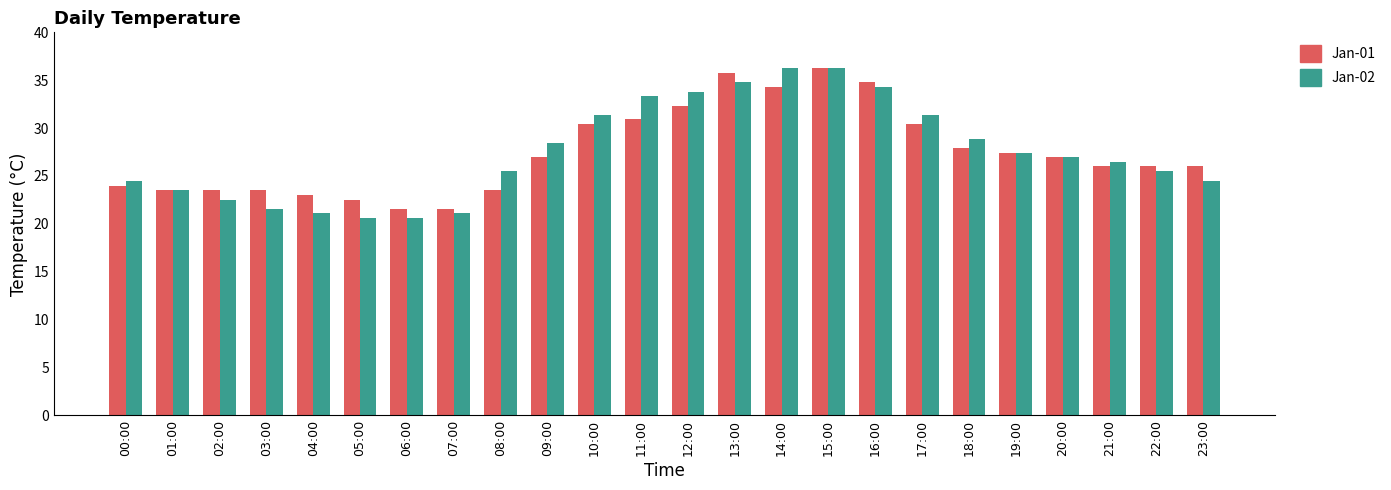

At 08:00, list the series in order from largest to smallest.

Jan-02, Jan-01